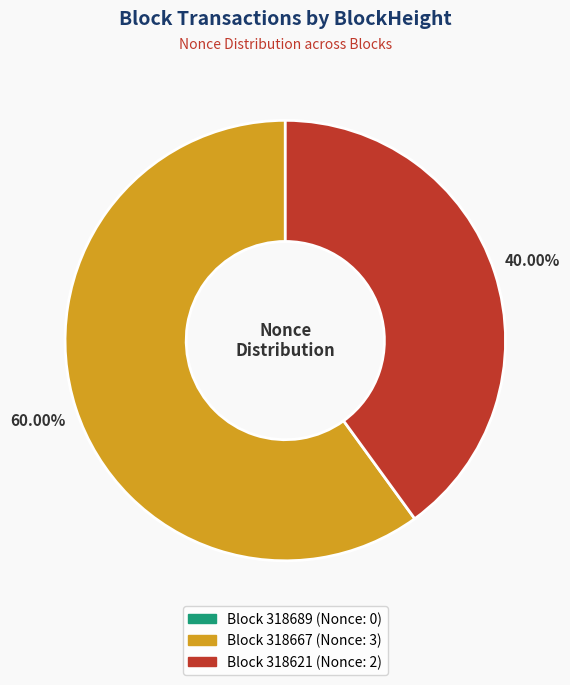

Is there any slice that represents more than half of the pie?

Yes